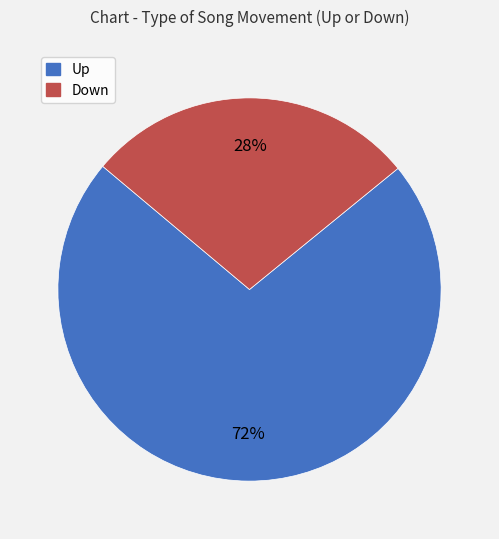

How many slices are in this pie chart?

2